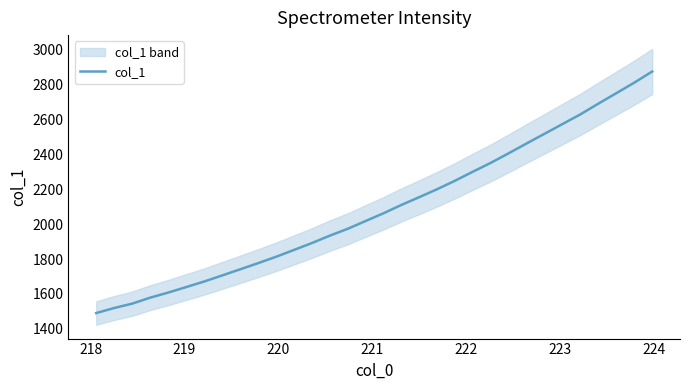

What is the lowest value of the col_1 series?

1490.8